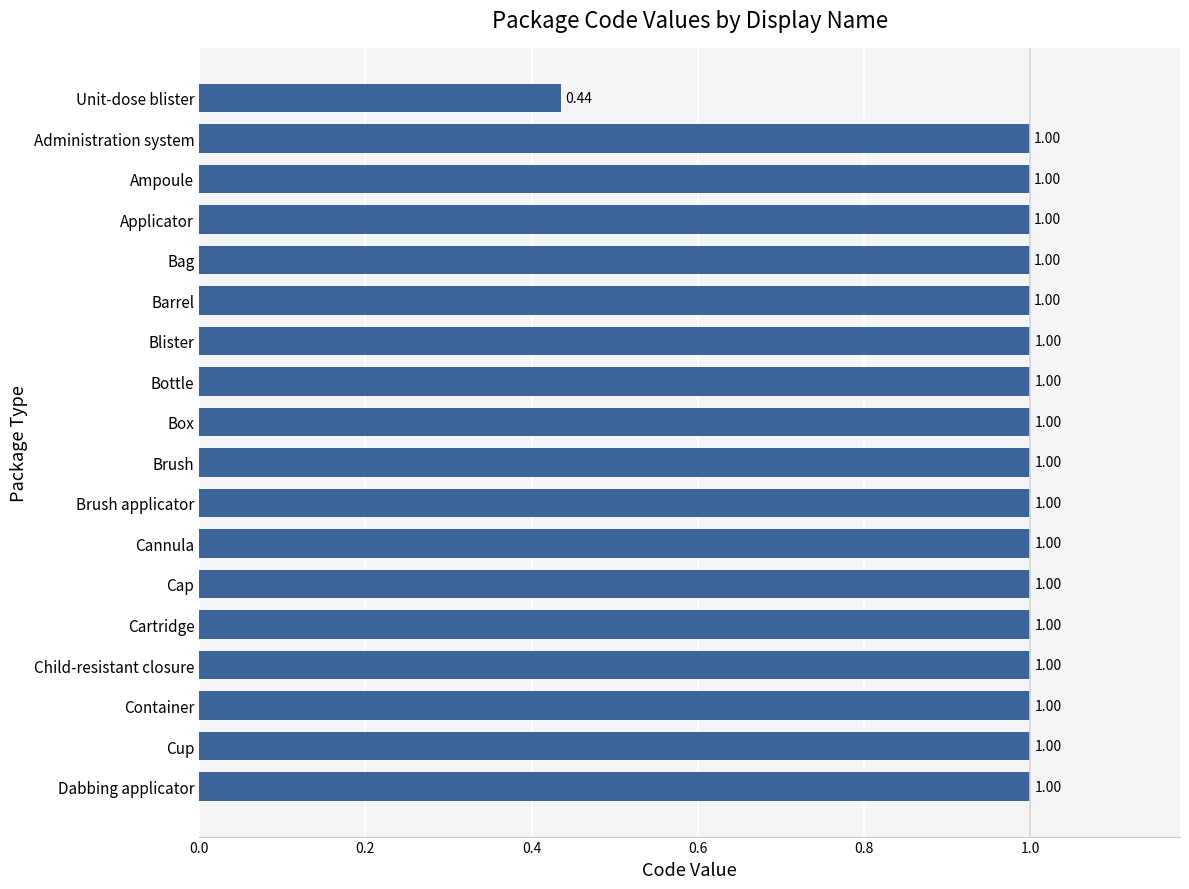

At which category does the chart reach its minimum across all series?

Unit-dose blister